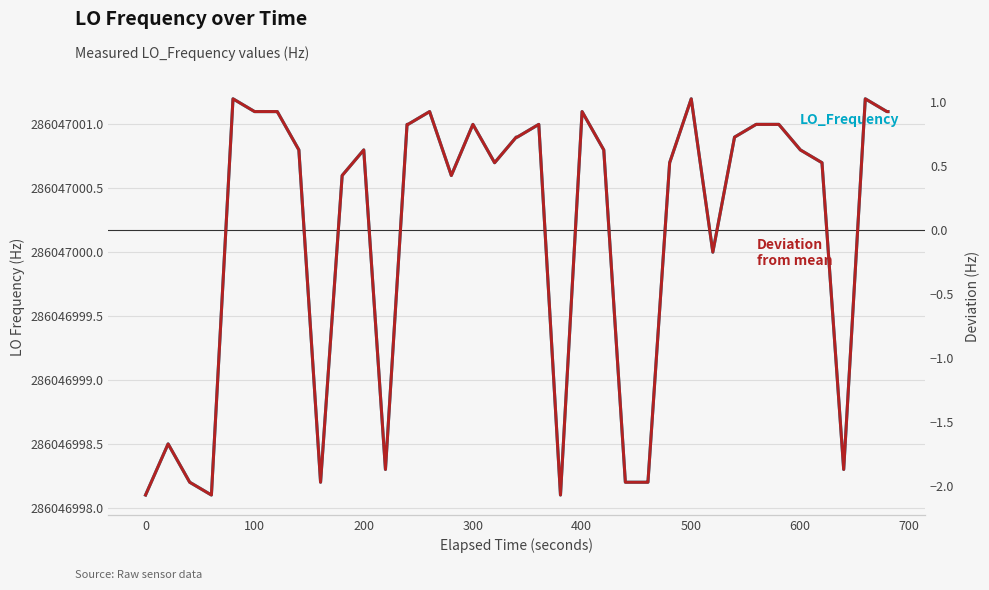

True or false: Deviation from mean and LO_Frequency cross at least once.

False